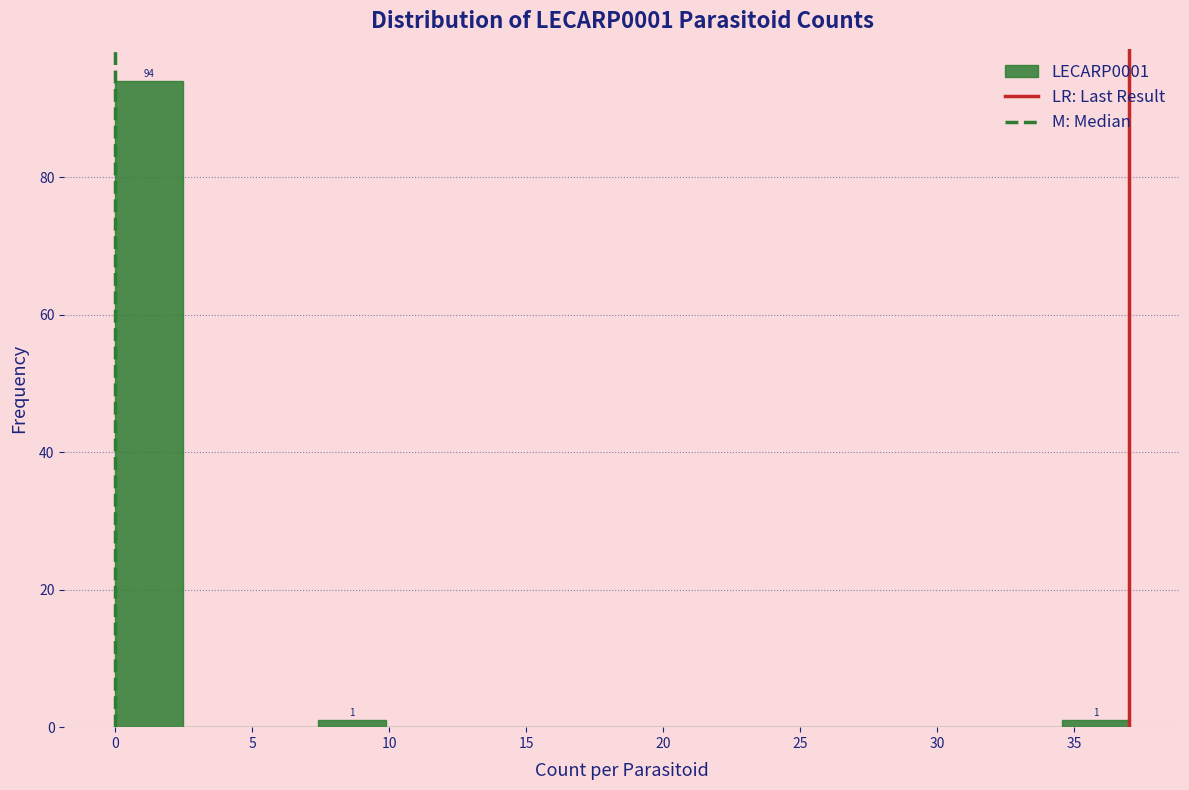

Which range on the x-axis has the tallest bar?

0.0 to 2.5